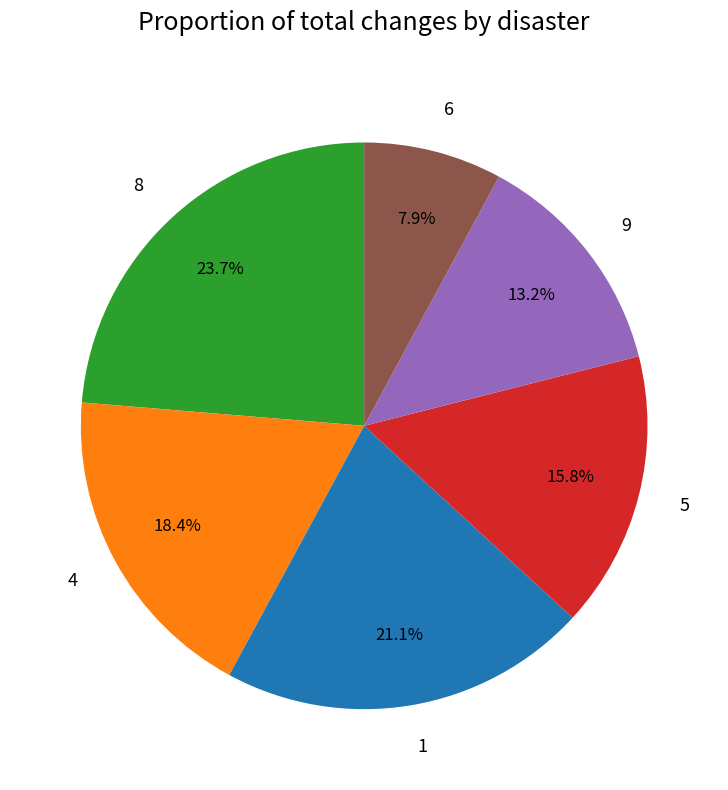

Which slice is the smallest?

6